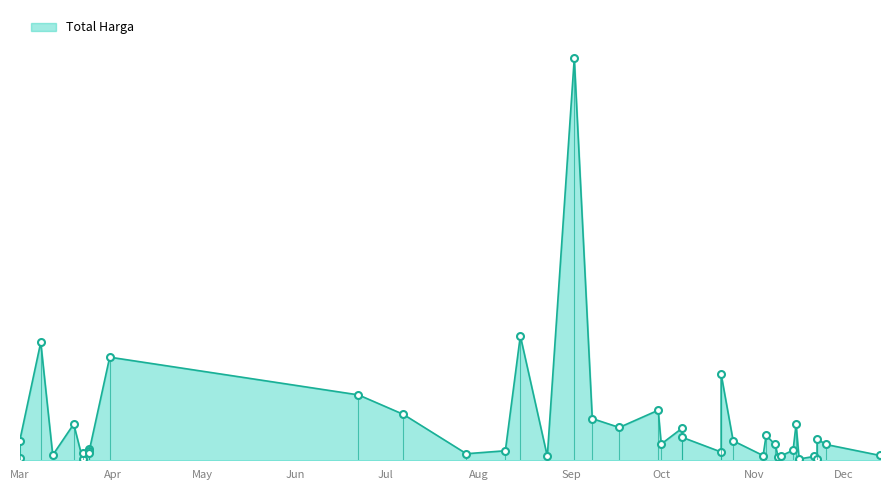

What is the difference between the values at 2022-08-15 and 2022-03-24?

357844000